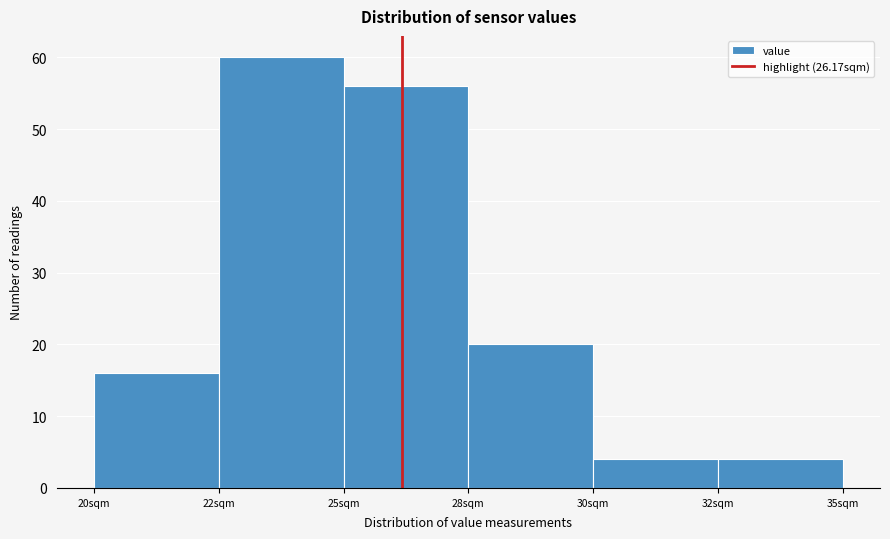

Reading left to right, extract all data points from this chart.

16	60	56	20	4	4